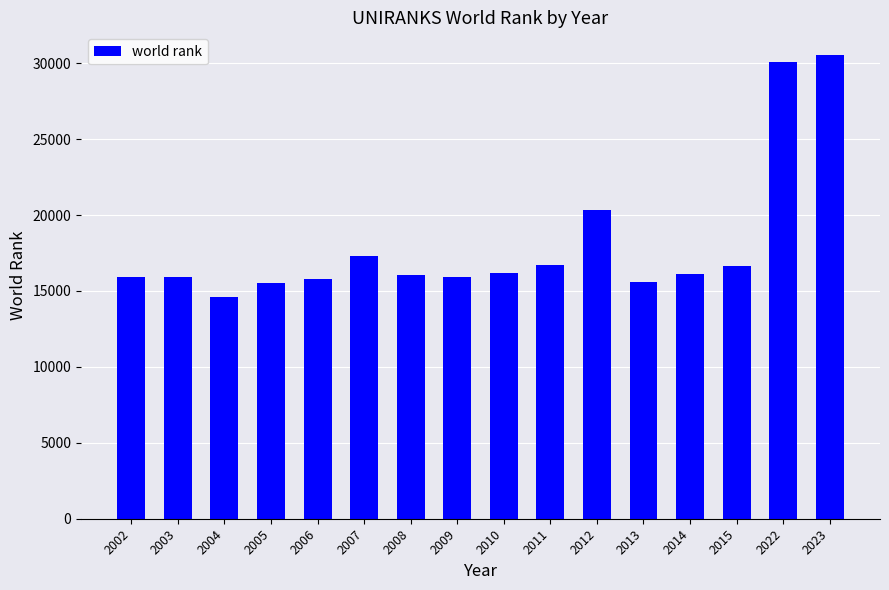

The chart shows a value of 22769 at 2005. True or false?

False